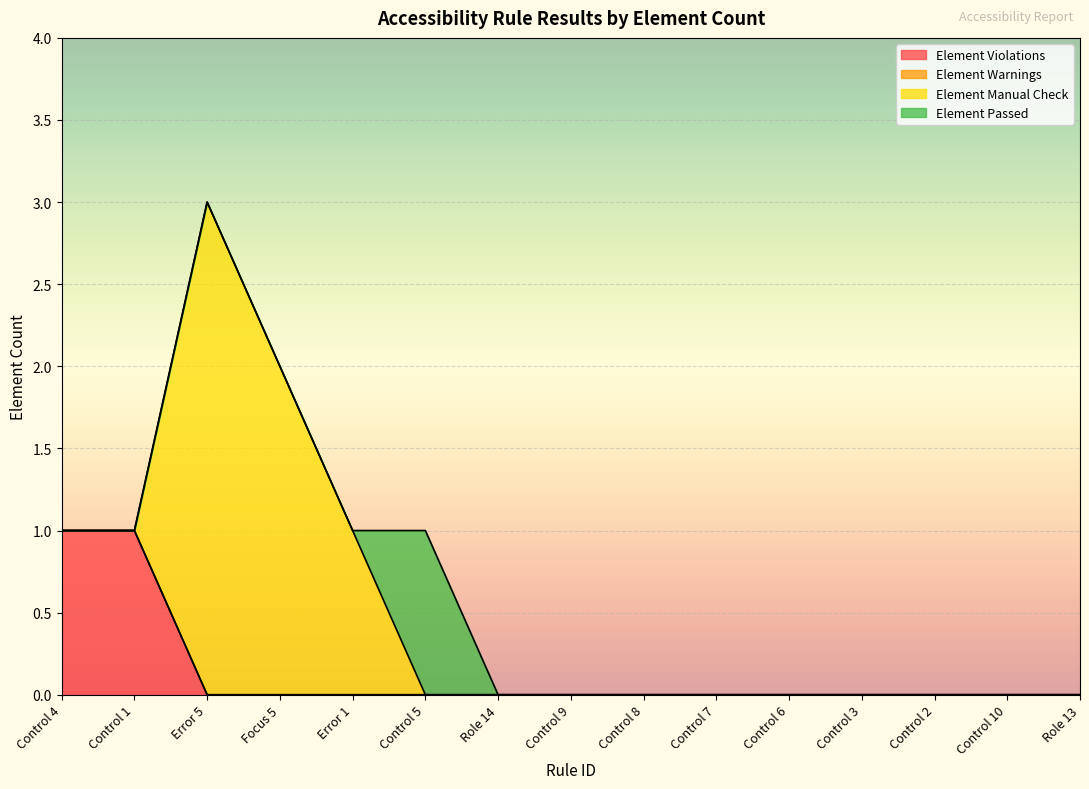

At which label is Element Violations closest to 0?

Error 5